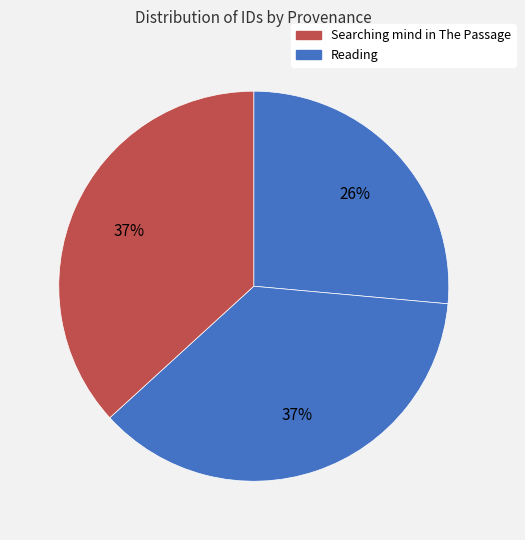

Is there any slice that represents more than half of the pie?

No